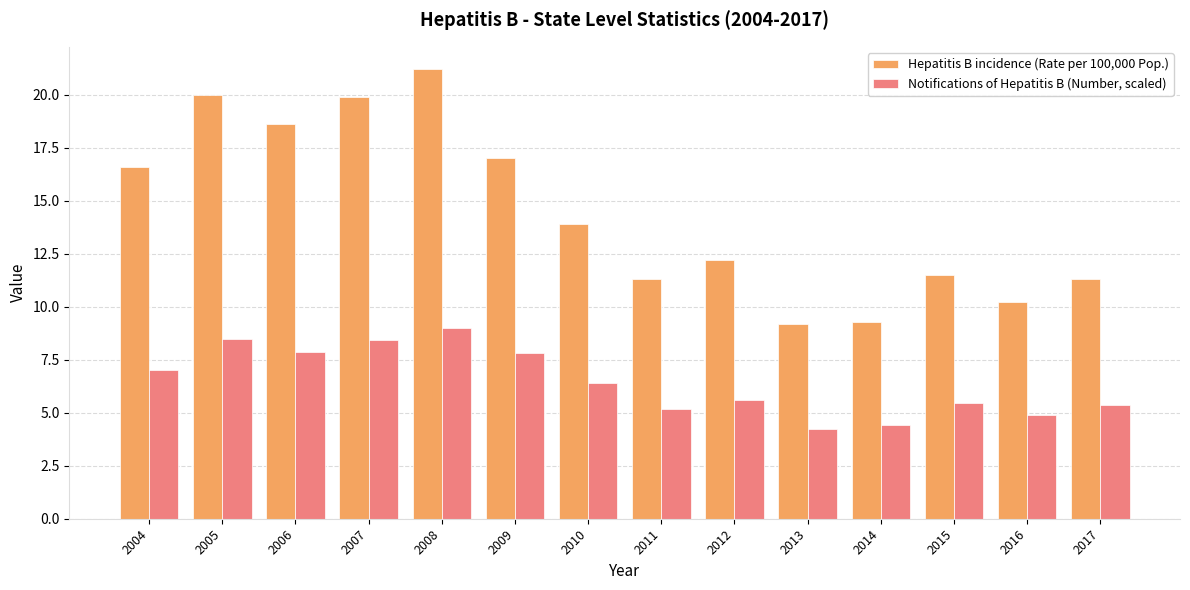

What is the spread (max minus min) of values at 2014?

4.9